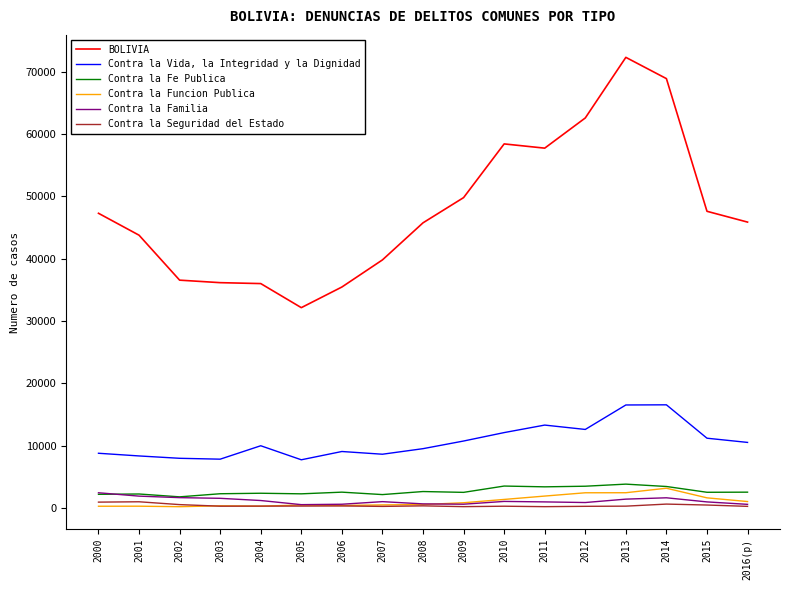

At 2015, list the series in order from largest to smallest.

BOLIVIA, Contra la Vida, la Integridad y la Dignidad, Contra la Fe Publica, Contra la Funcion Publica, Contra la Familia, Contra la Seguridad del Estado